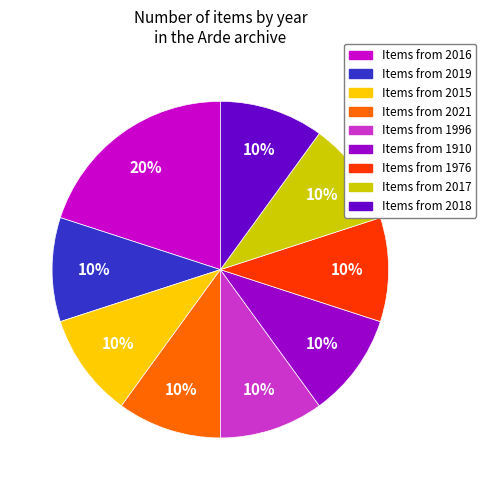

To the nearest percent, what is the average slice percentage?

11%